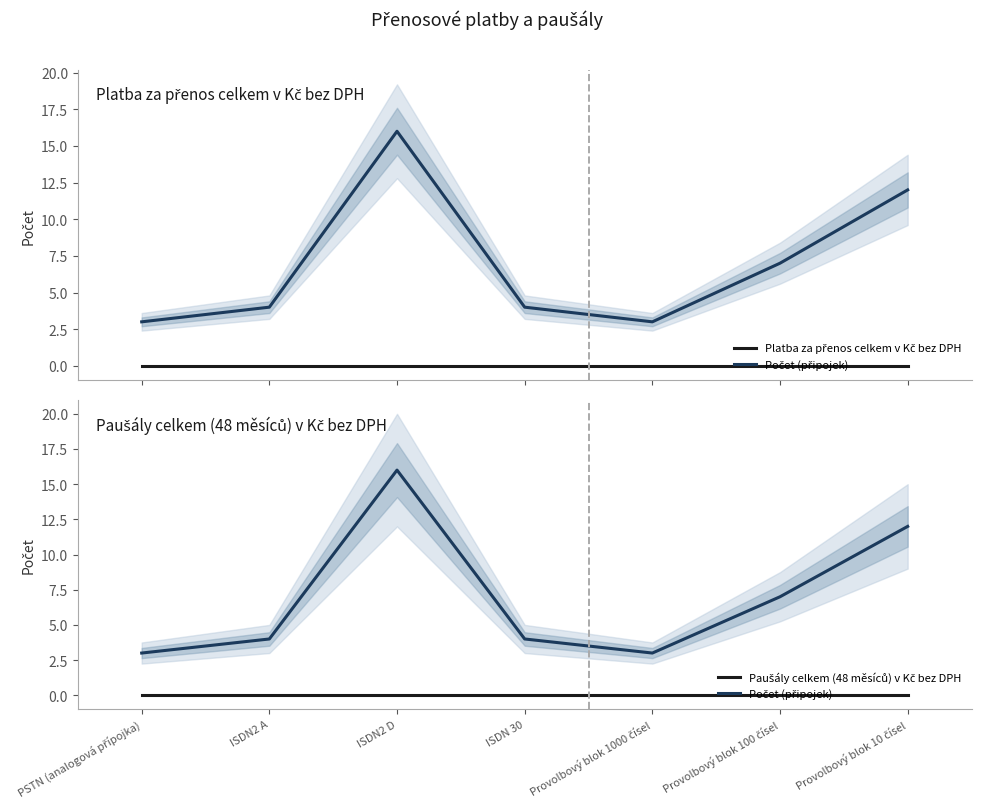

What is the label of the 7th point from the left?

Provolbový blok 10 čísel